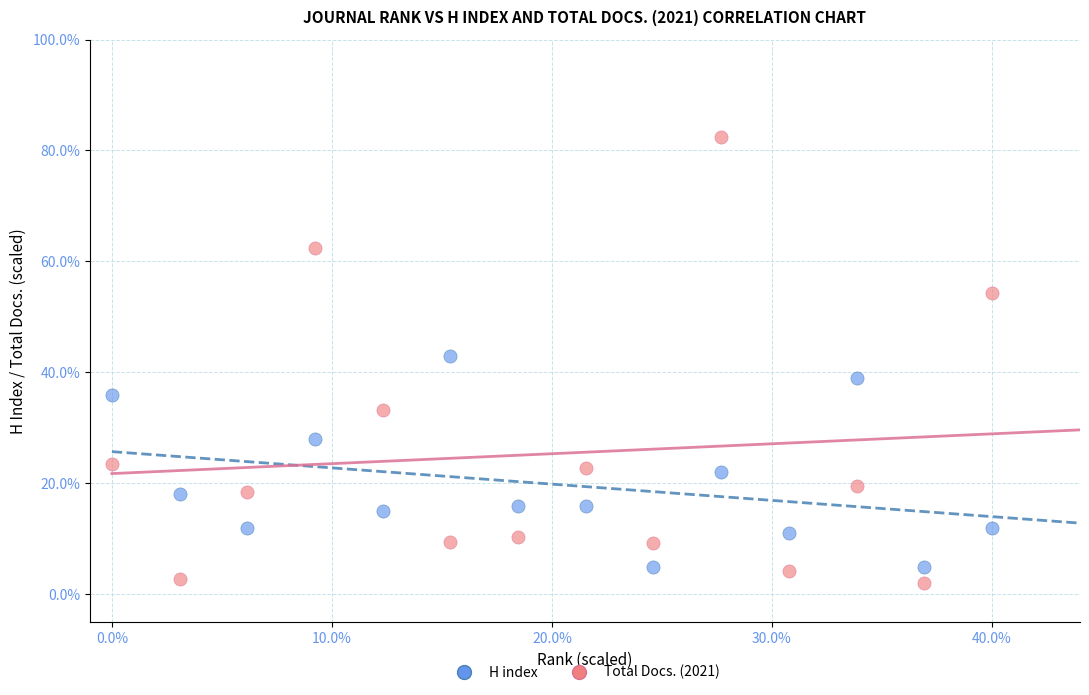

Which series has the largest Y range (max minus min)?

Total Docs. (2021)